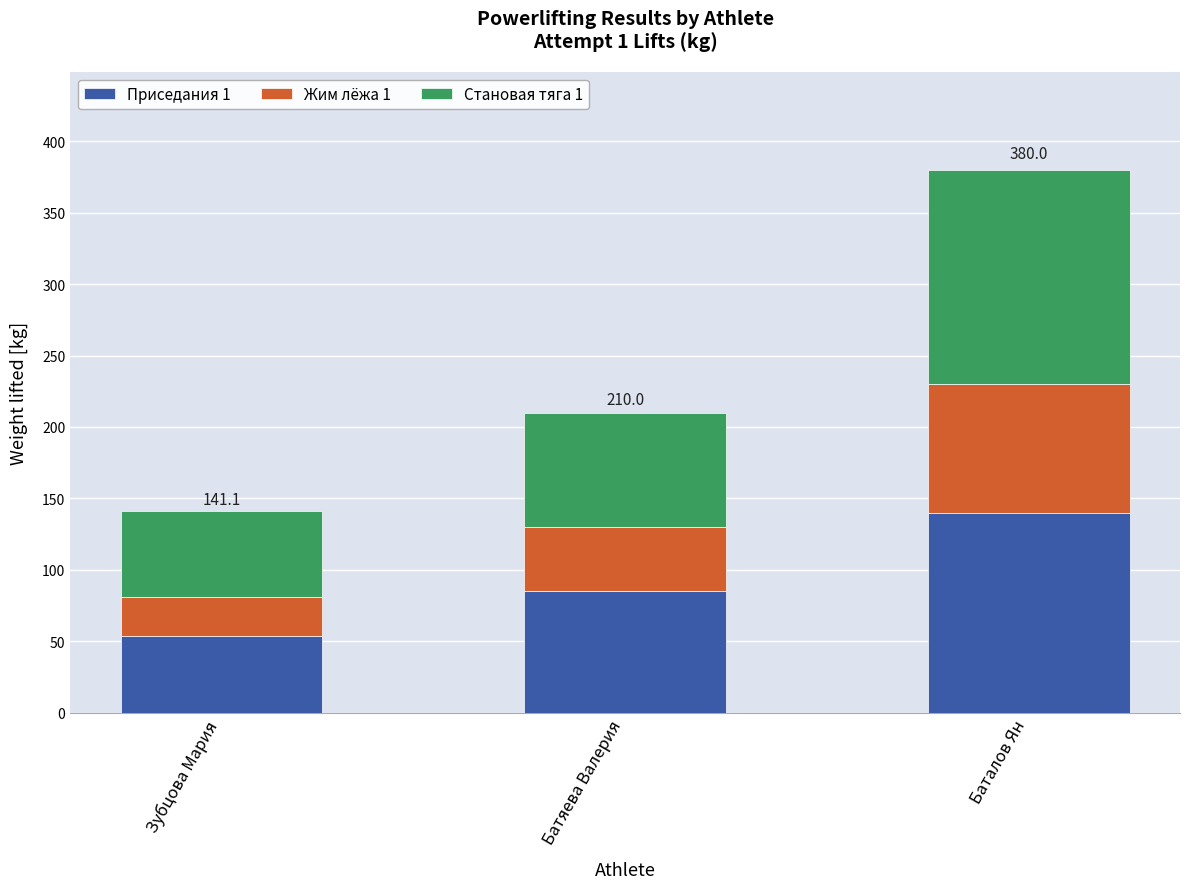

Reading left to right, list the values for the Приседания 1 series.

Зубцова Мария=53.6	Батяева Валерия=85.0	Баталов Ян=140.0